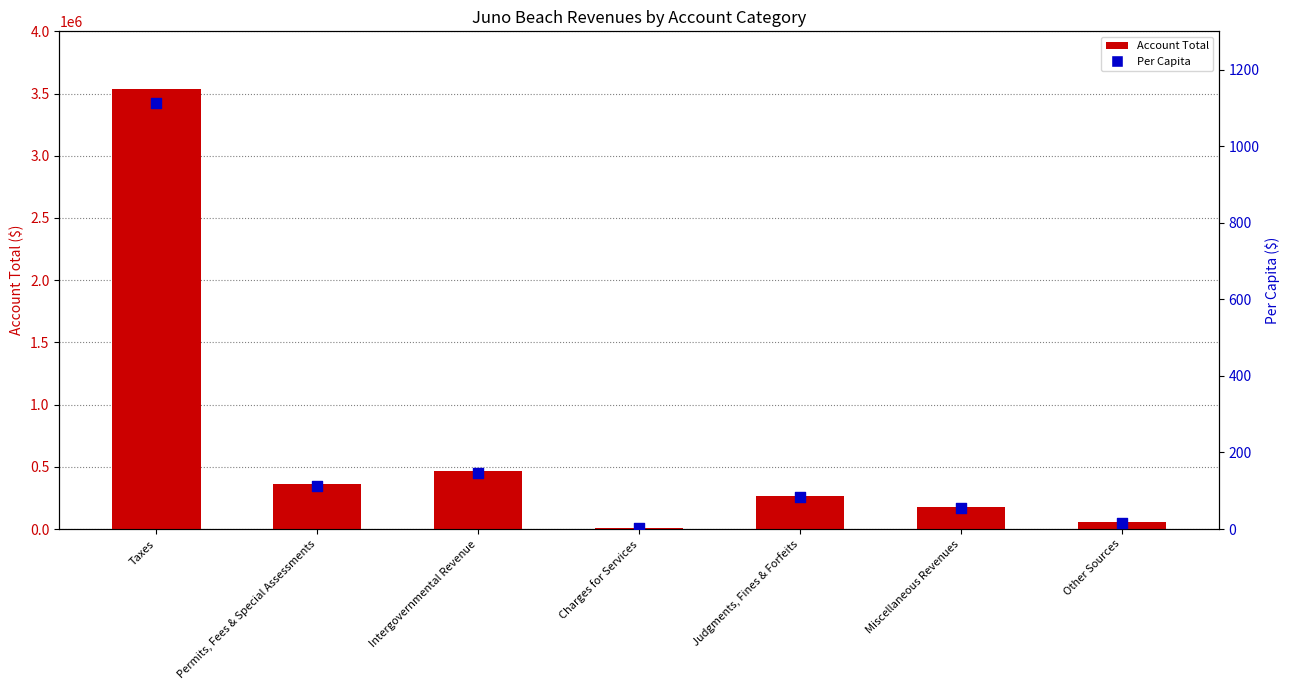

What are all the series names shown in the legend?

Account Total, Per Capita